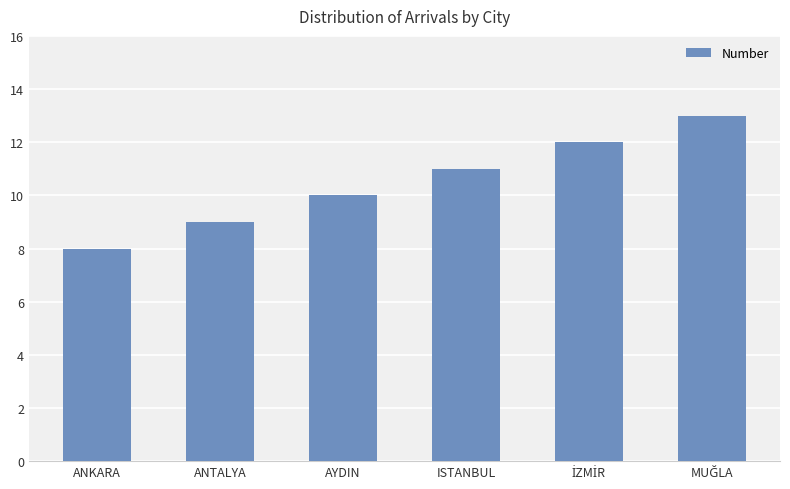

Reading left to right, transcribe all the data shown in this chart.

8	9	10	11	12	13